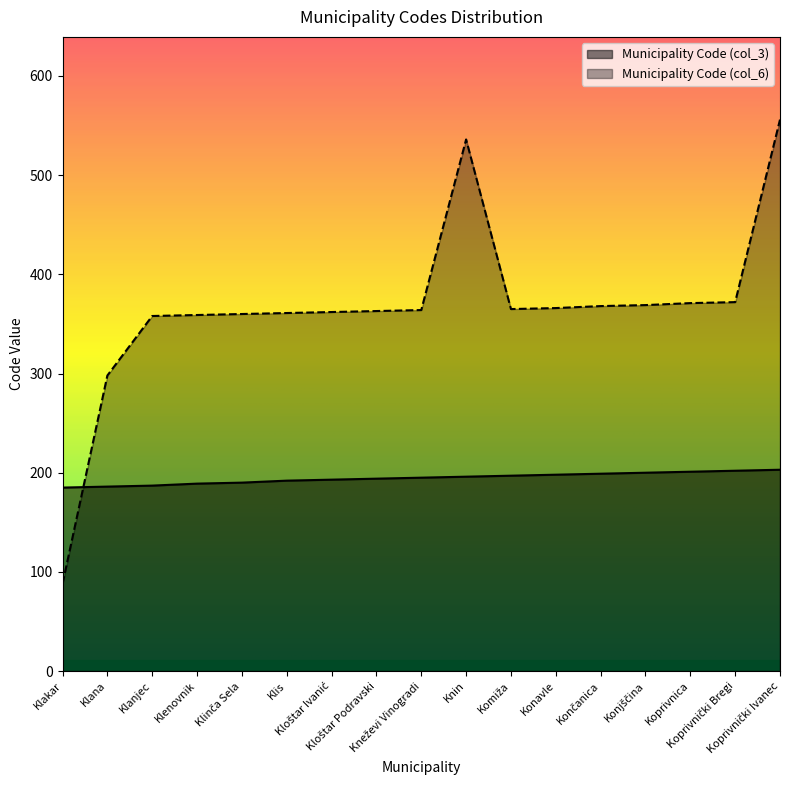

What position from the right is Koprivnica?

3